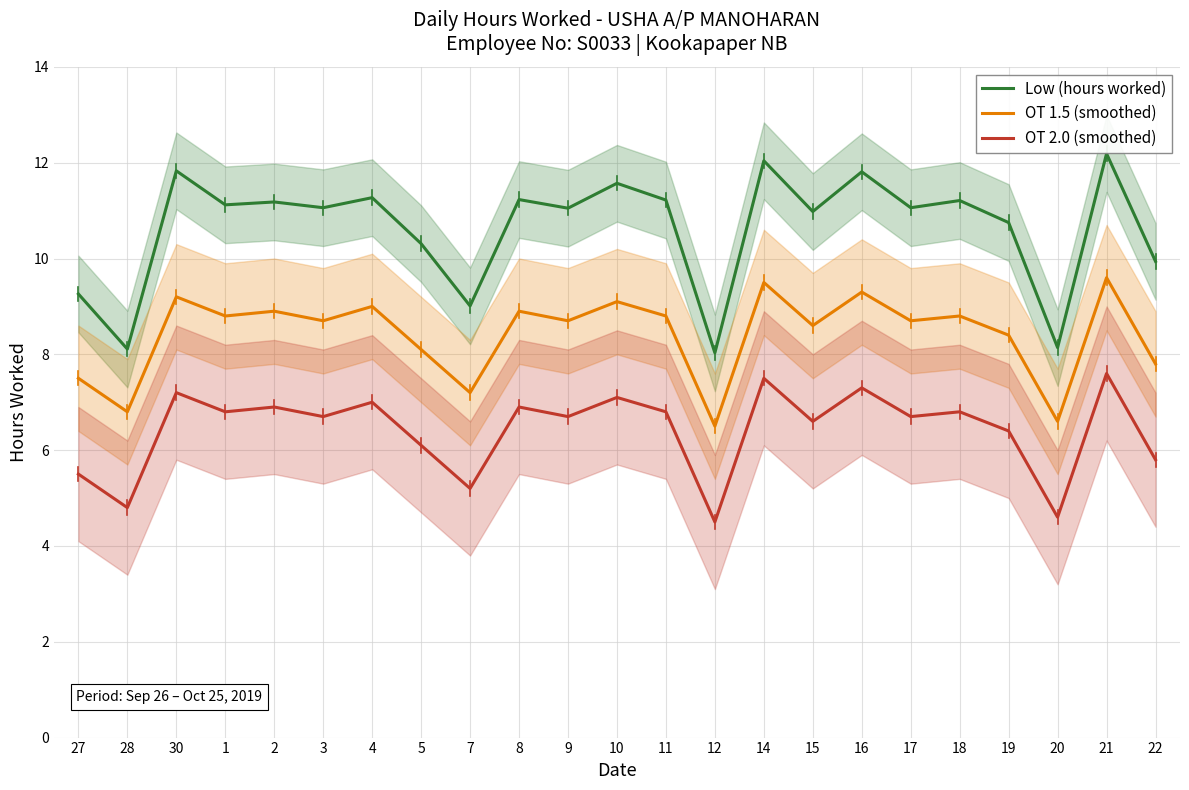

Which series changed the most between 12 and 16?

Low (hours worked)